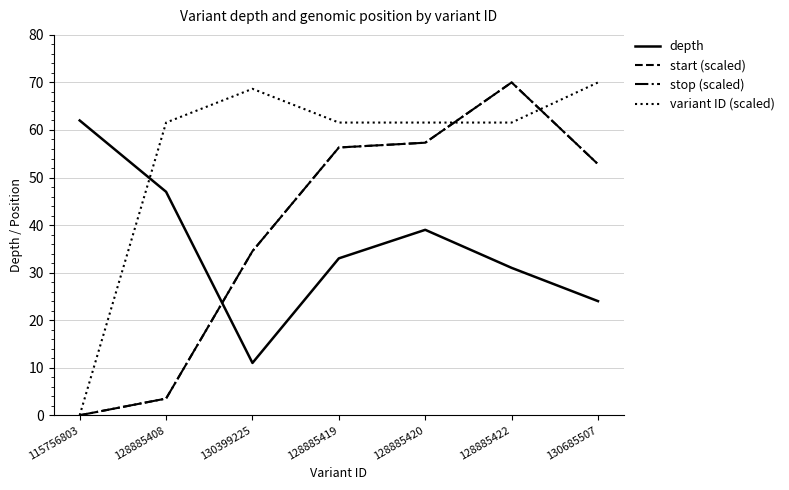

At which category is the sum across all series the highest?

128885422